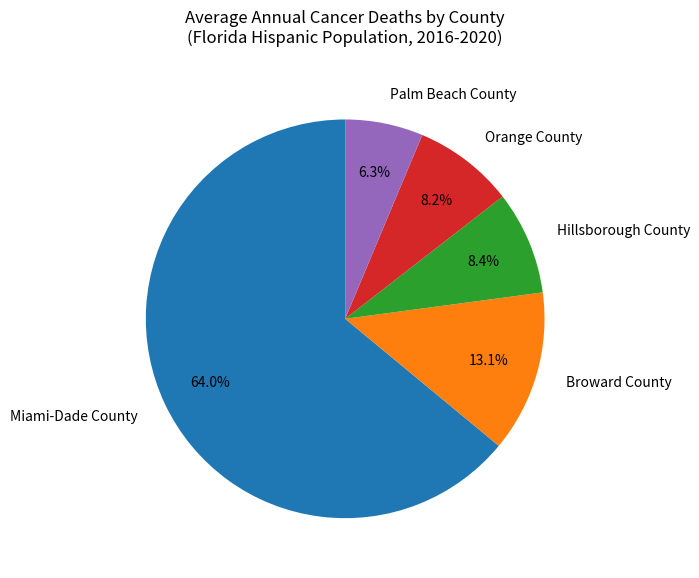

Is it true that Palm Beach County is 6% of the pie?

True